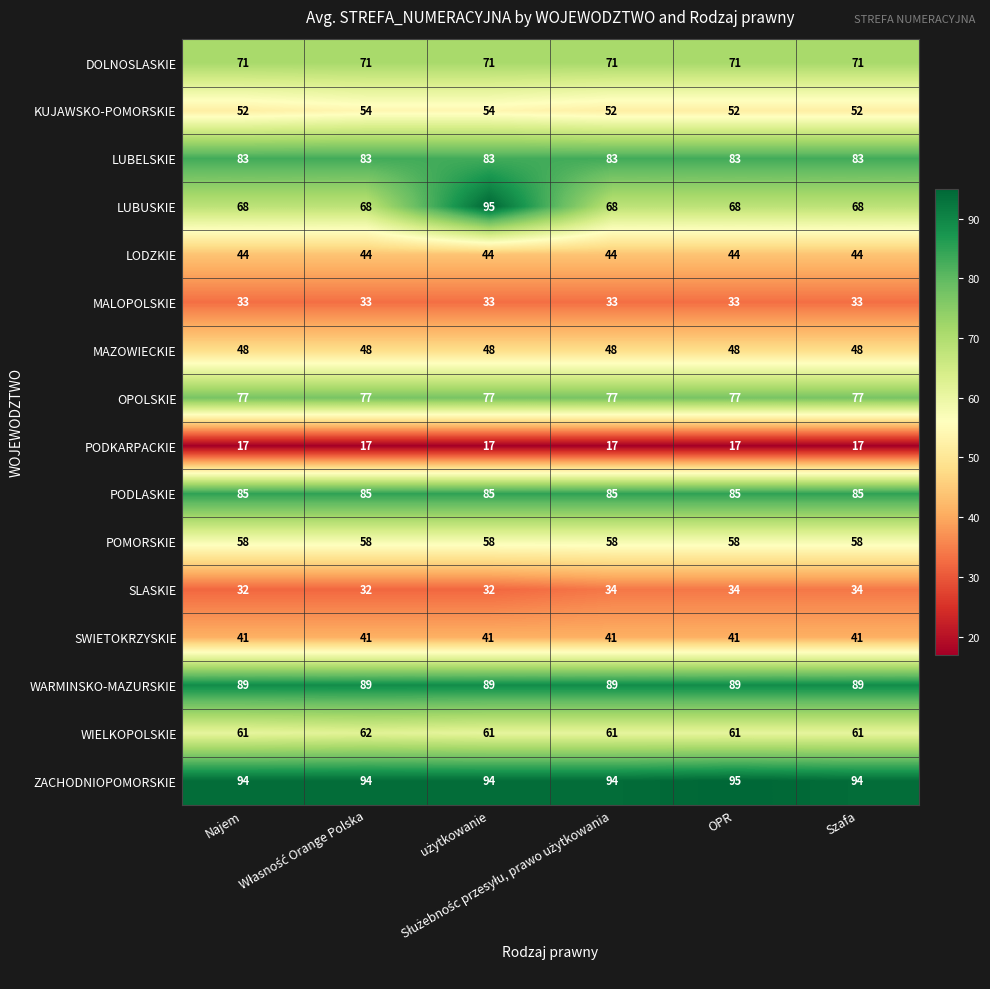

Which series has the largest total across all categories?

ZACHODNIOPOMORSKIE